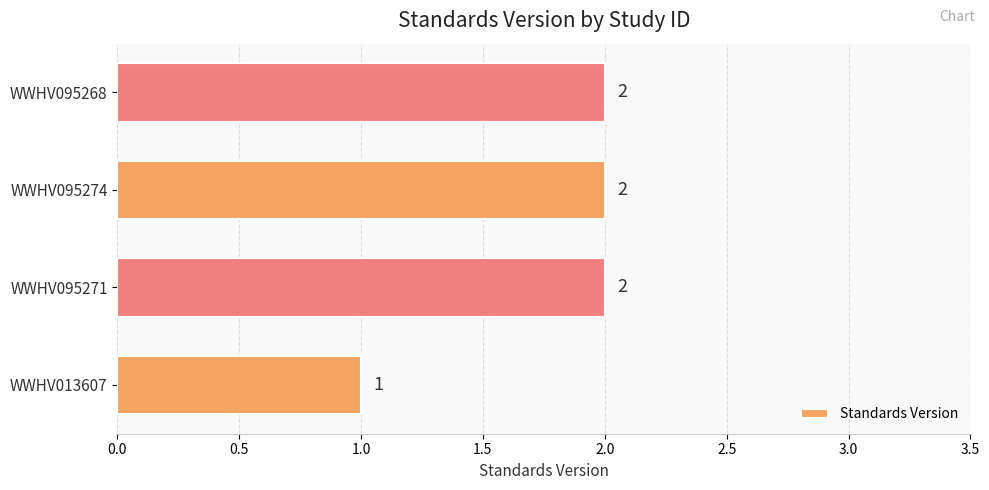

What is the change in value from WWHV013607 to WWHV095274?

+1